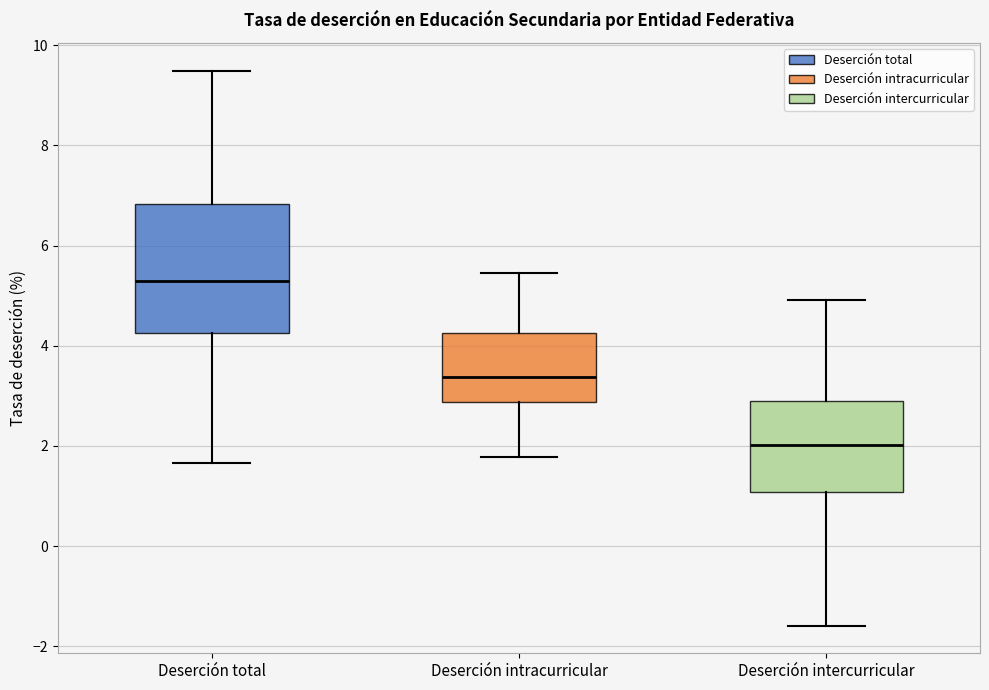

Which box's median line is the lowest?

Deserción intercurricular